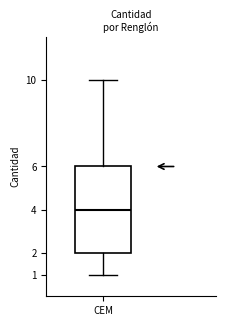

Transcribe this box plot: give where the median line is, the range the box spans, and where the two whiskers end, as read against the y-axis. The values are not printed on the chart, so give them approximately, as read against the axis.

median 4, box 2 to 6, whiskers 1 to 10